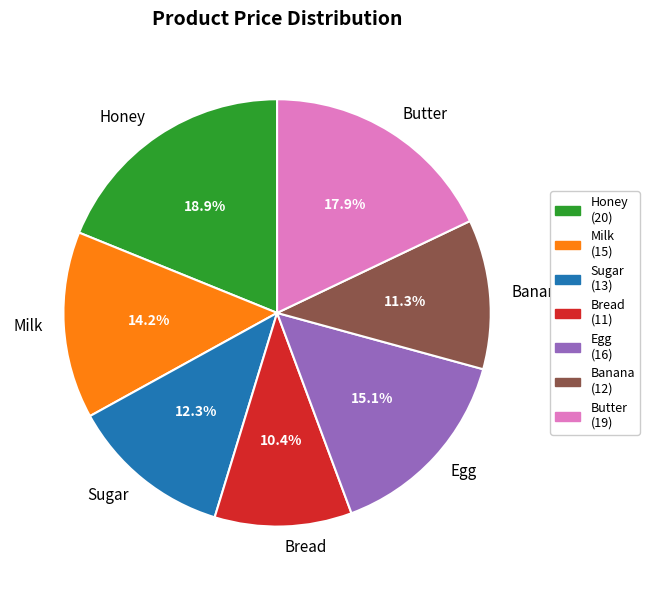

What portion of the pie excludes Bread?

89.6%